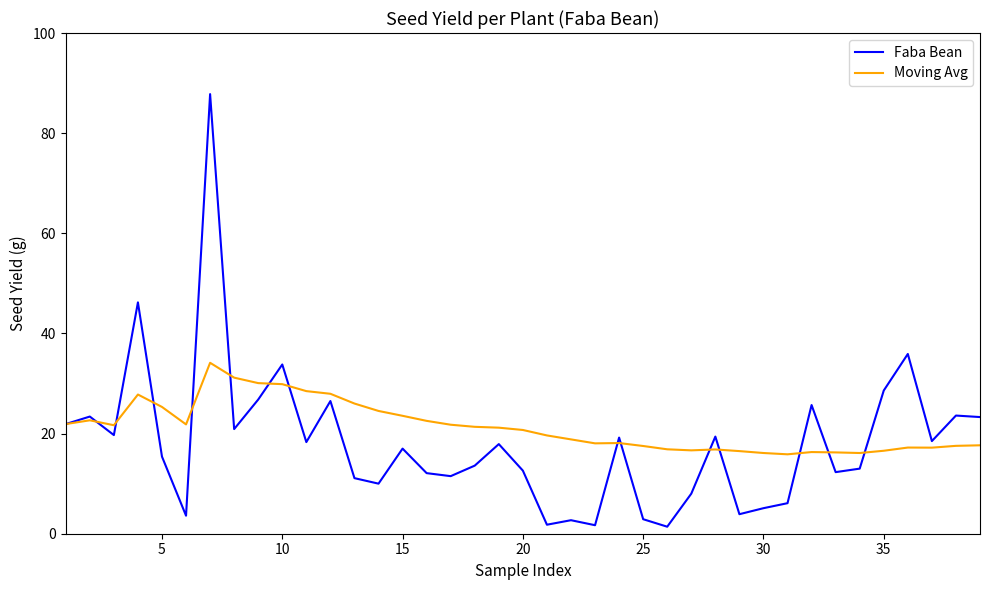

List the series in order of their peak value, highest first.

Faba Bean, Moving Avg